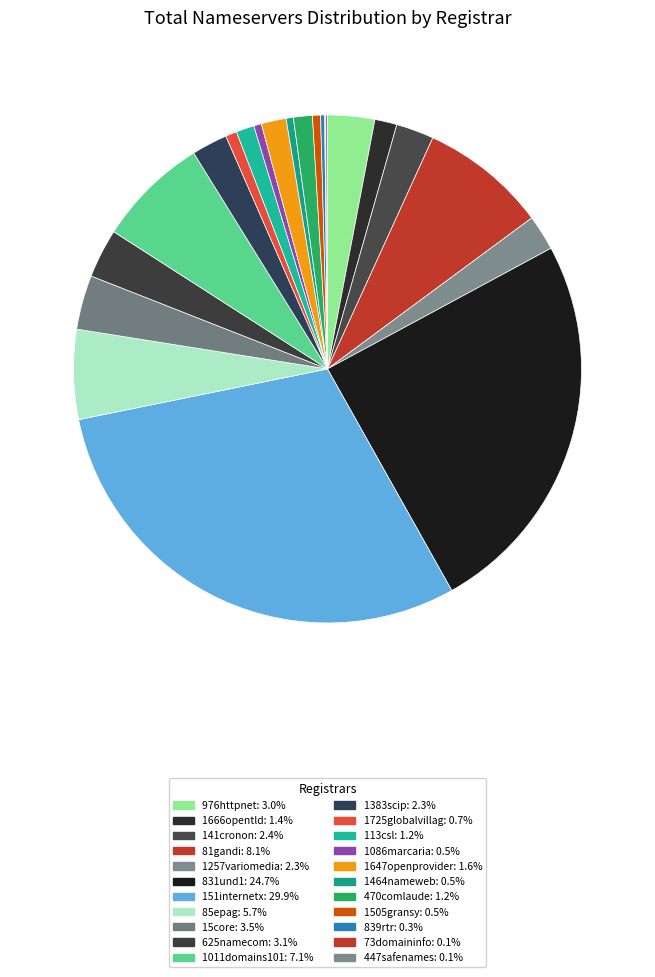

Does any single category account for the majority?

No